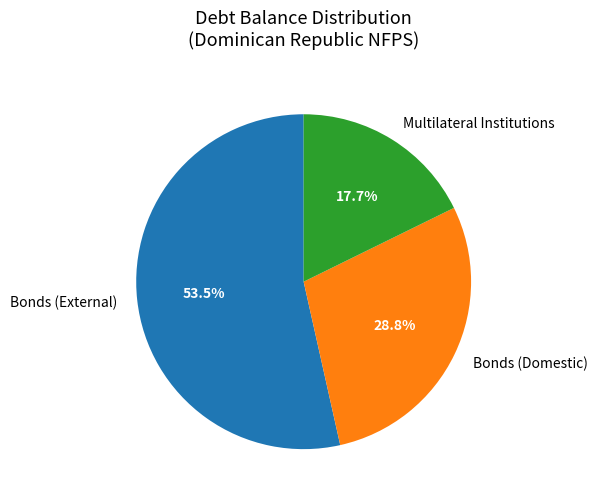

How many slices are in this pie chart?

3